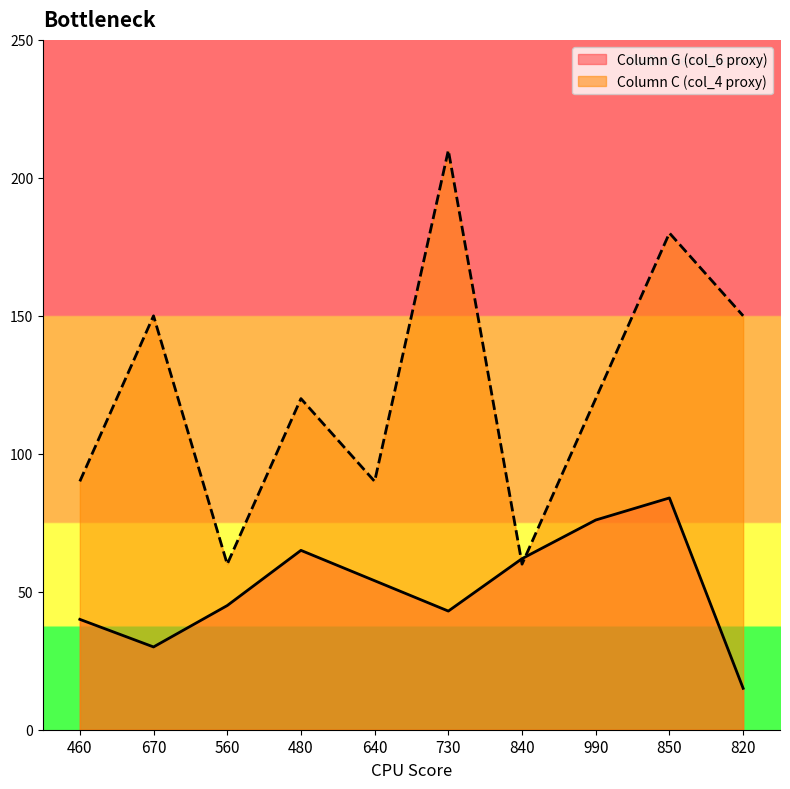

Reading left to right, what are all the values shown in this chart?

Column G (col_6 proxy): 40	30	45	65	54	43	62	76	84	15
Column C (col_4 proxy): 90	150	60	120	90	210	60	120	180	150